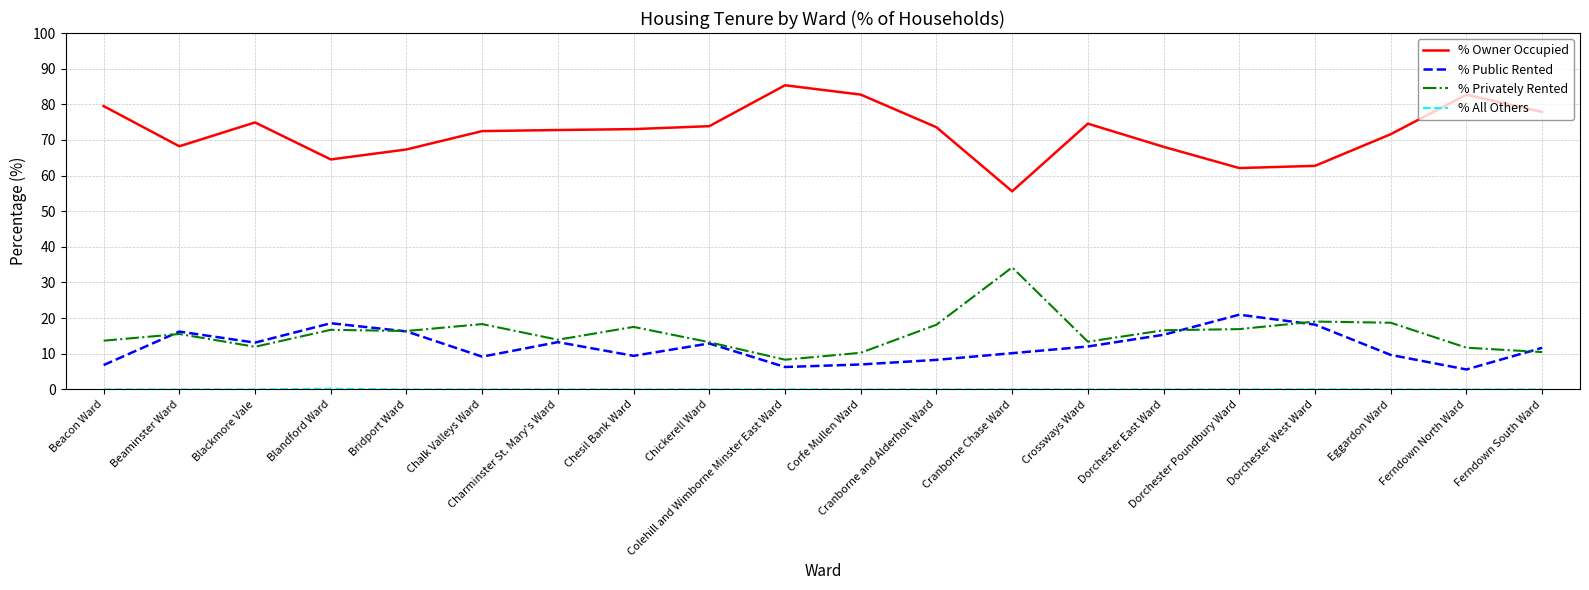

The % Public Rented series shows 22.3 at Chickerell Ward. True or false?

False